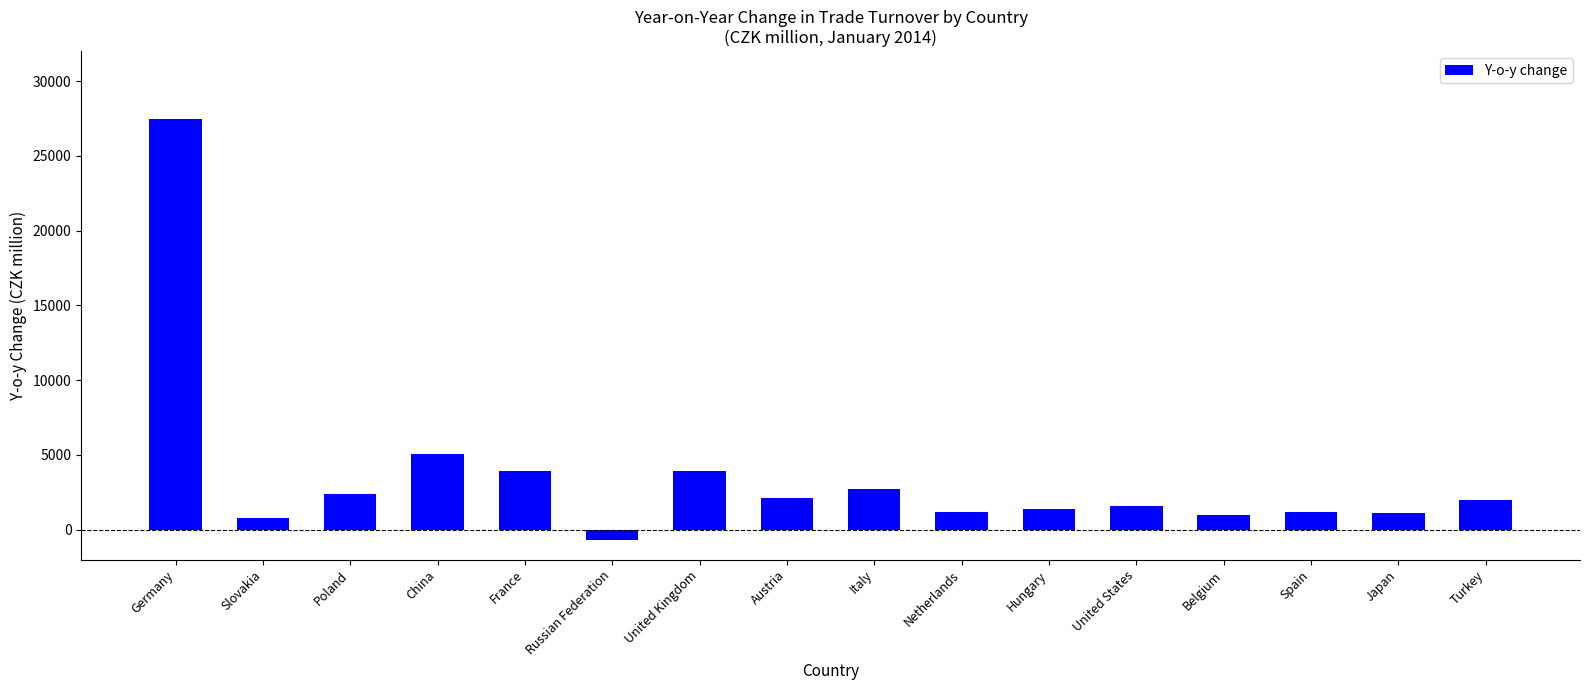

The value at Japan is 1109. True or false?

True